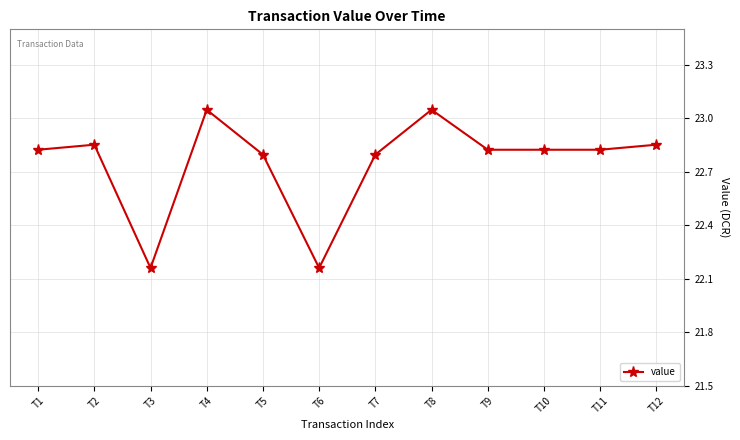

The chart shows a value of 22.8 at T11. True or false?

True